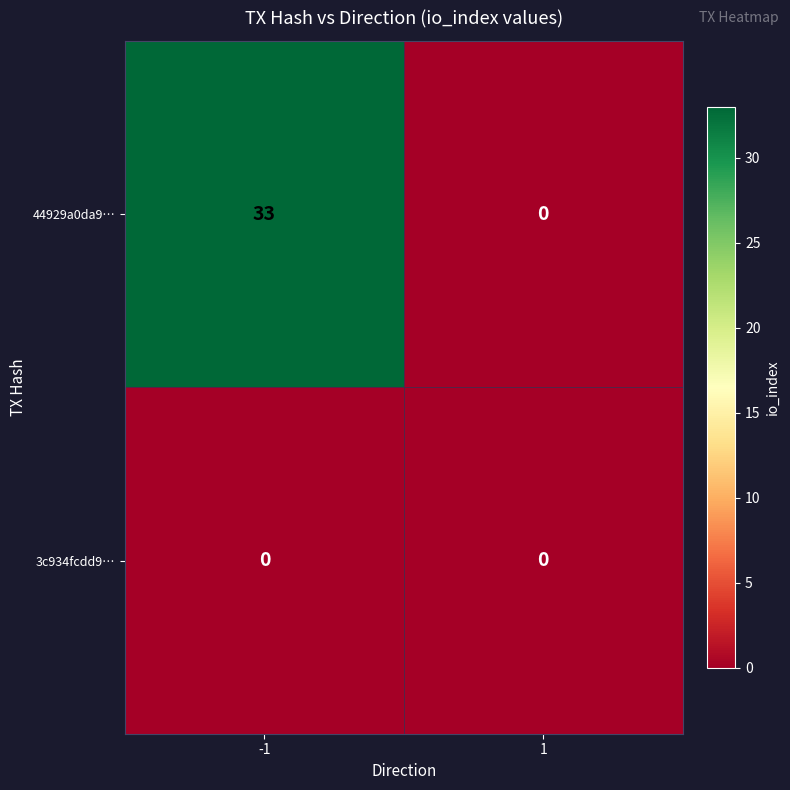

How many data points does each series have?

2